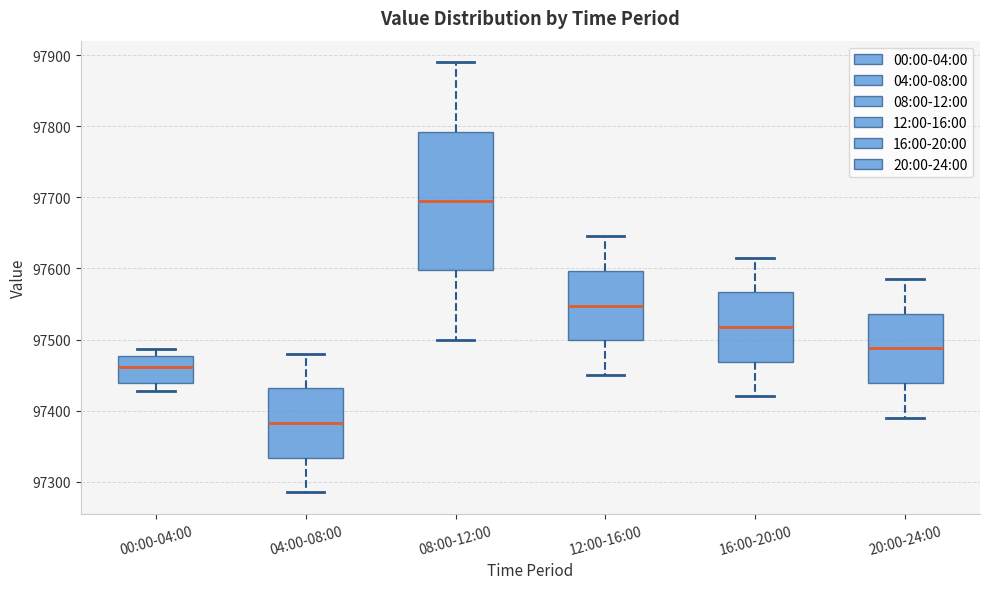

Where is the lower edge of the box for 12:00-16:00 on the y-axis? The values are not printed on the chart, so give them approximately, as read against the axis.

97500